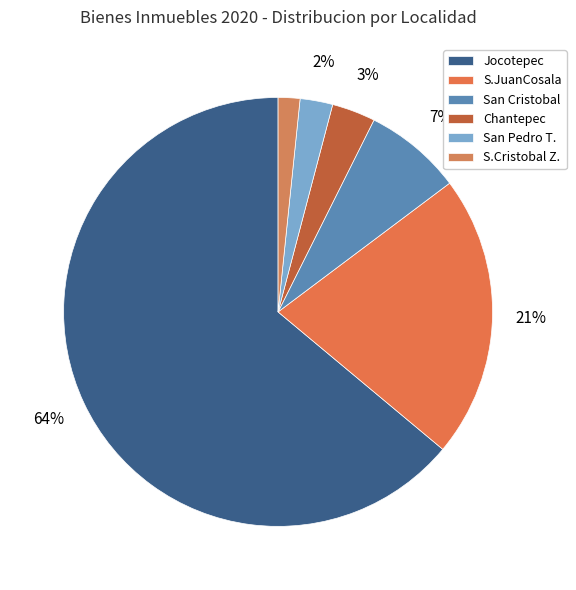

What is the largest slice in the pie chart?

Jocotepec